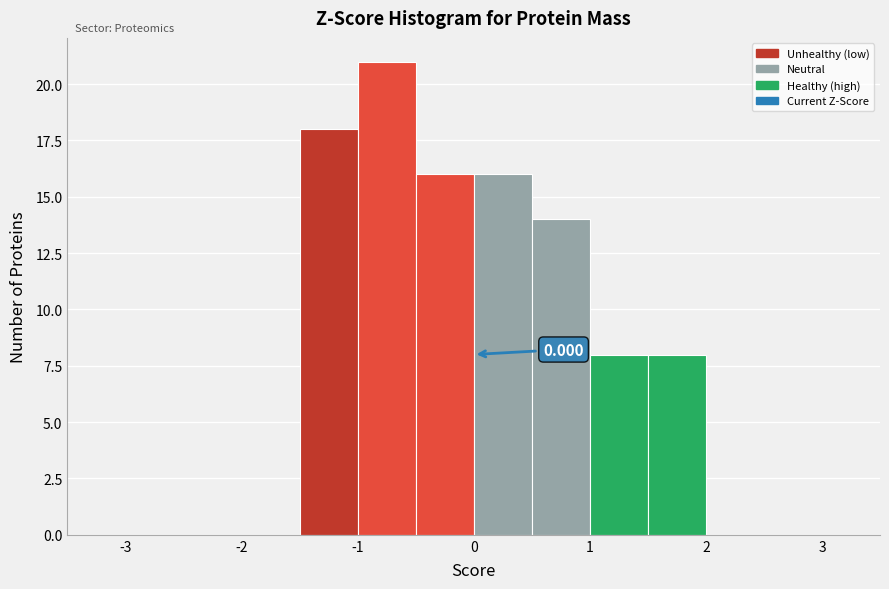

Over which range of the x-axis is the bar tallest?

-1.0 to -0.5